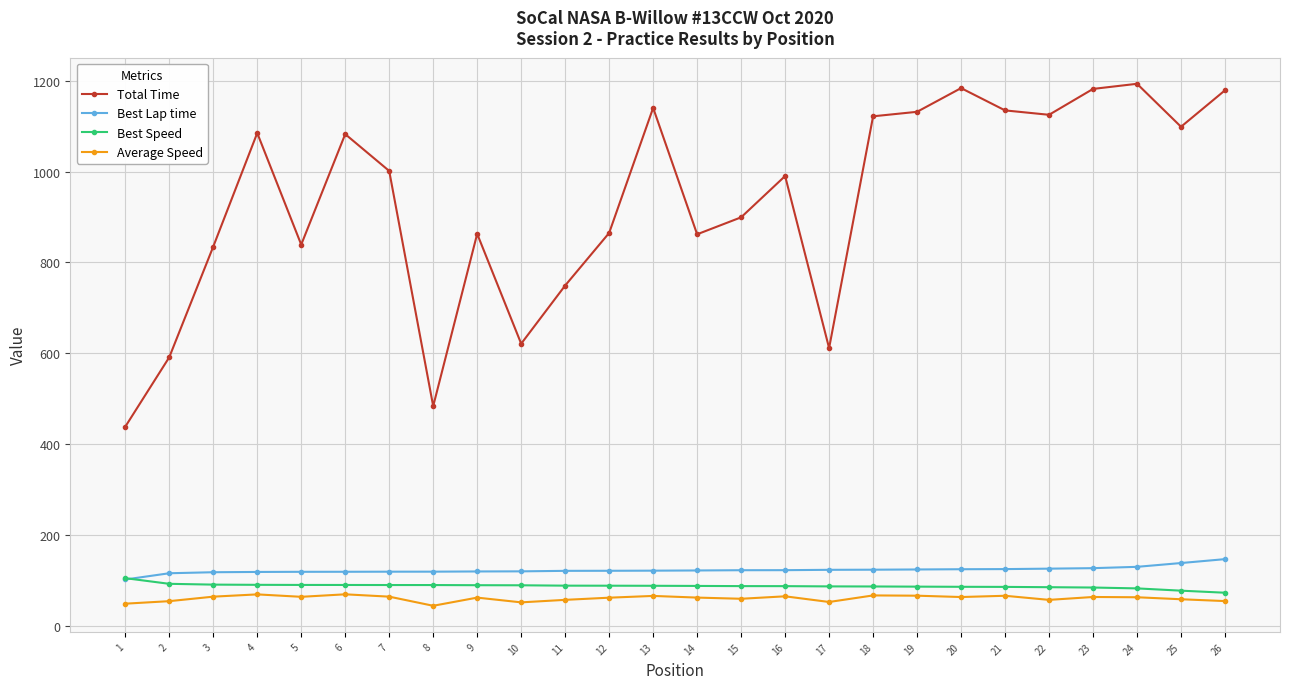

True or false: Total Time has a value of 1134.4 at 21.

True